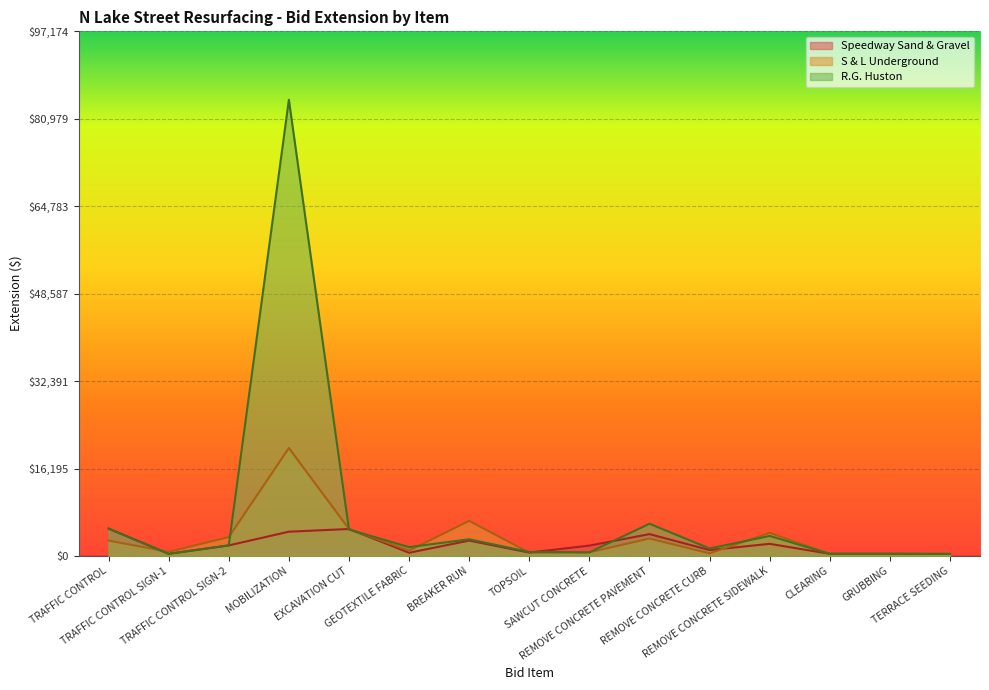

Reading right to left, extract all data points from this chart.

Speedway Sand & Gravel: 375.0	400.0	400.0	2250.0	1100.0	4050.0	1925.0	625.0	2850.0	600.0	5000.0	4500.0	1960.0	400.0	5070.0
S & L Underground: 375.0	400.0	400.0	4275.0	484.0	3240.0	673.8	625.0	6507.5	1000.0	5000.0	20000.0	3500.0	760.0	2860.0
R.G. Huston: 375.0	400.0	400.0	3712.5	1386.0	5973.8	673.8	750.0	3087.5	1640.0	4900.0	84500.0	1960.0	400.0	5070.0